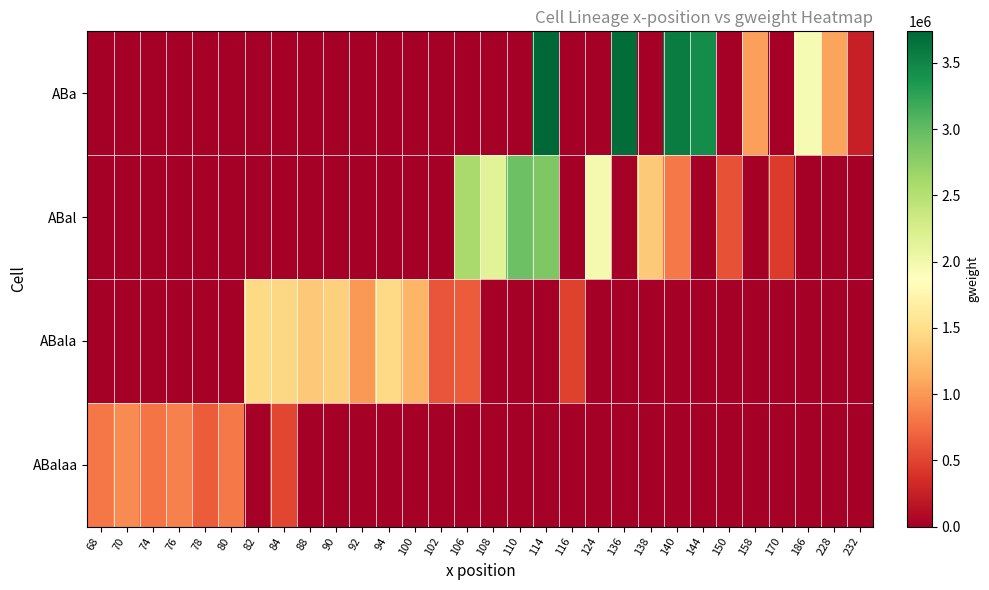

Between 138 and 158, which is larger?

158